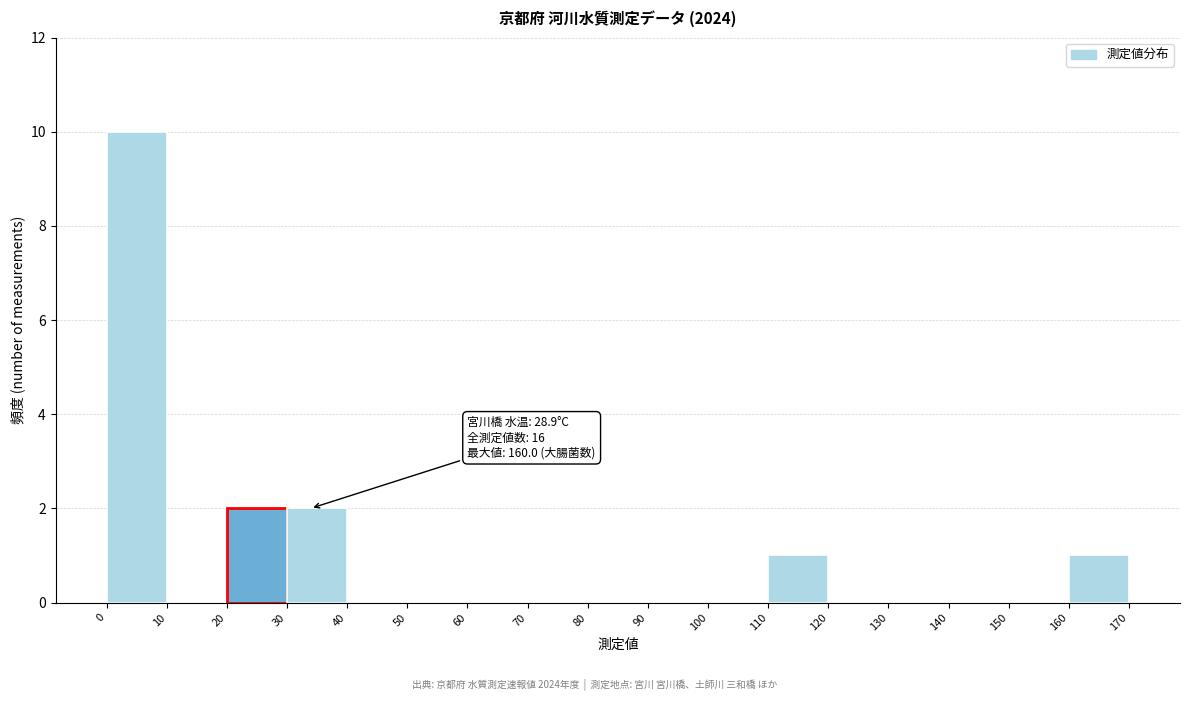

Over which range of the x-axis is the bar tallest?

0 to 10